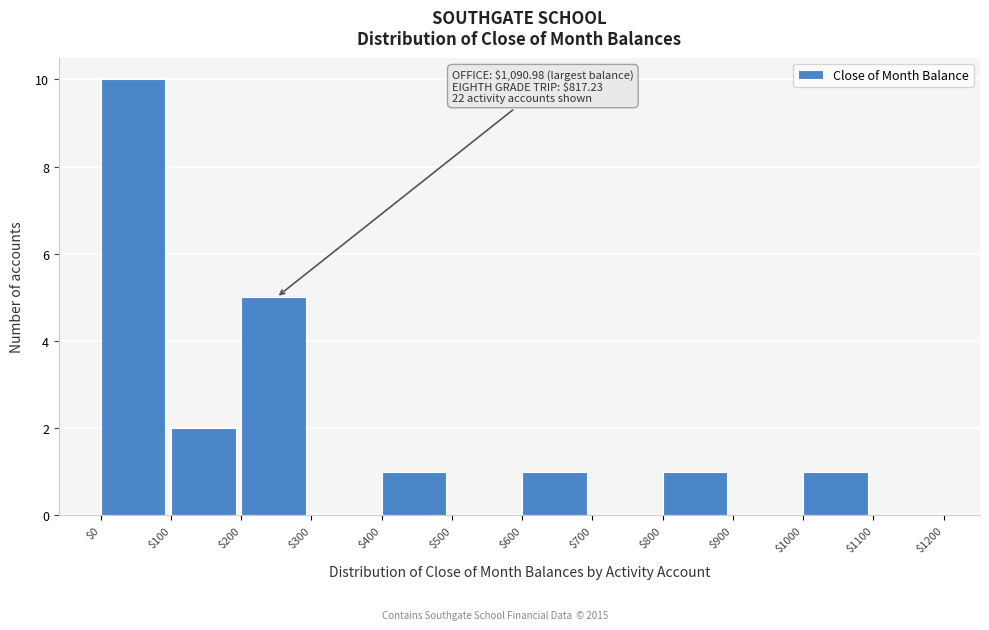

Over which range of the x-axis is the bar tallest?

$0 to $100